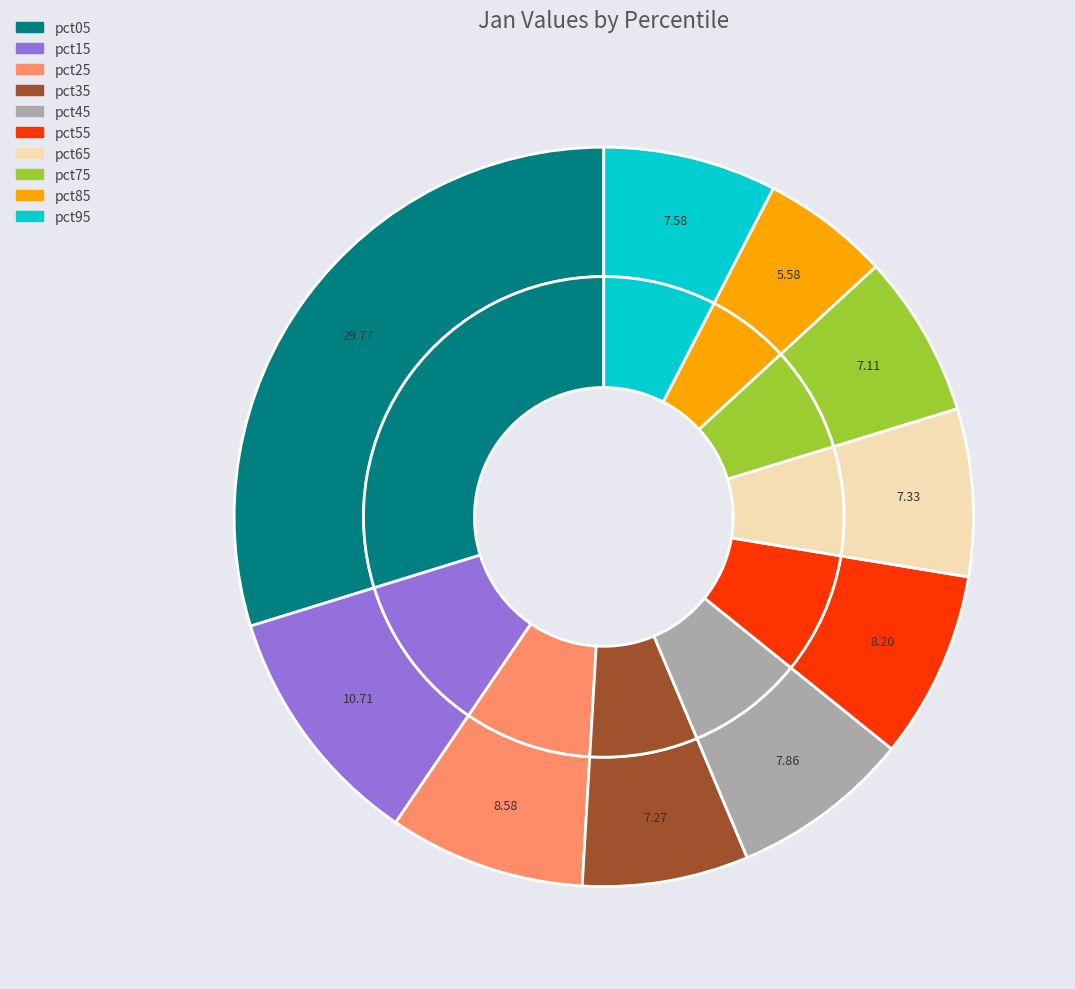

Does any single category account for the majority?

No